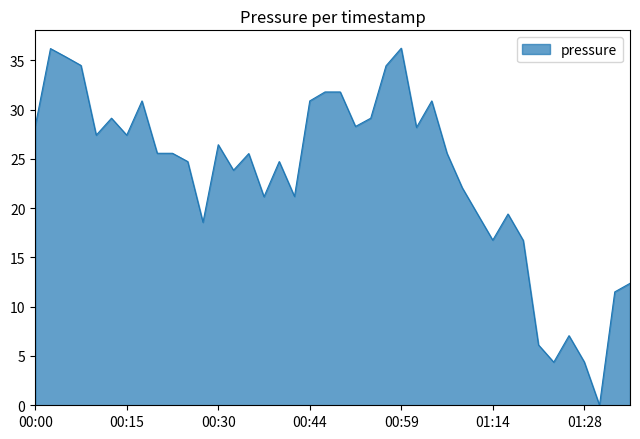

What is the difference between the maximum and minimum values?

36.2